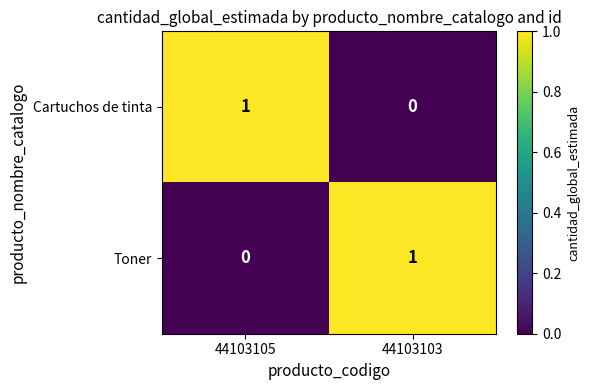

How many series are shown in this chart?

2